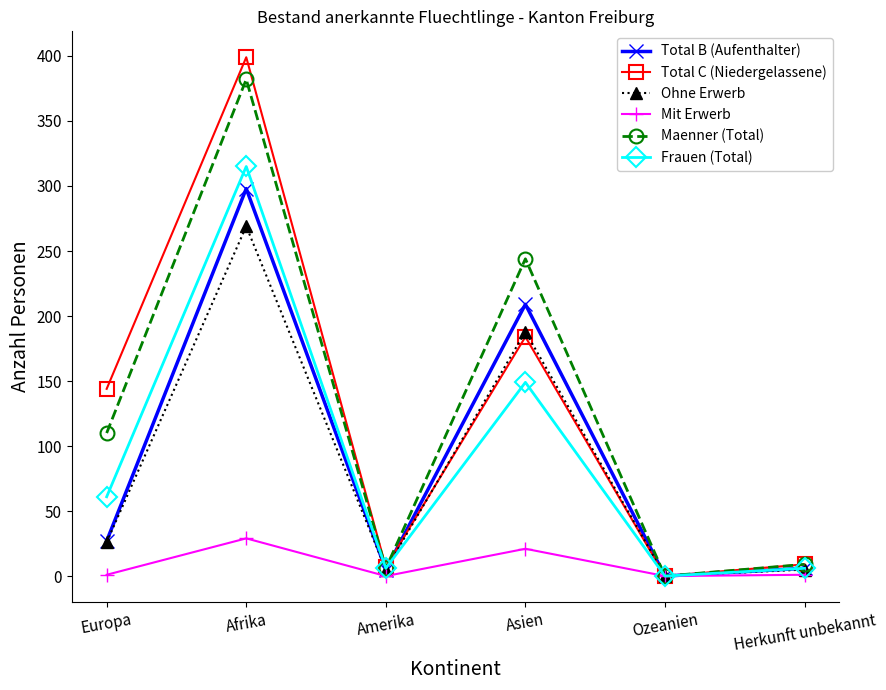

What is the difference between the highest and lowest values at Afrika?

370